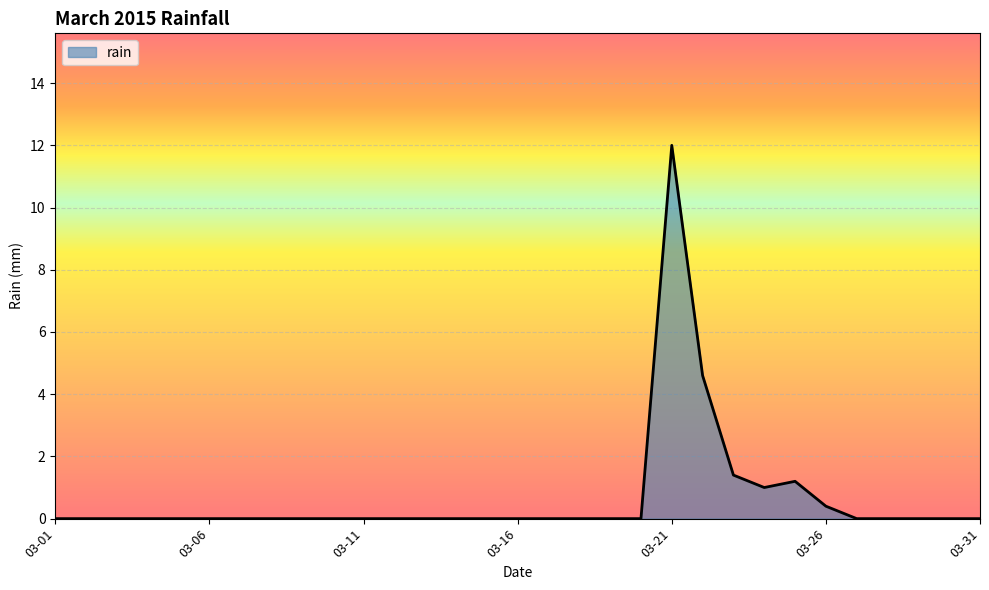

What is the greatest value displayed?

12.0